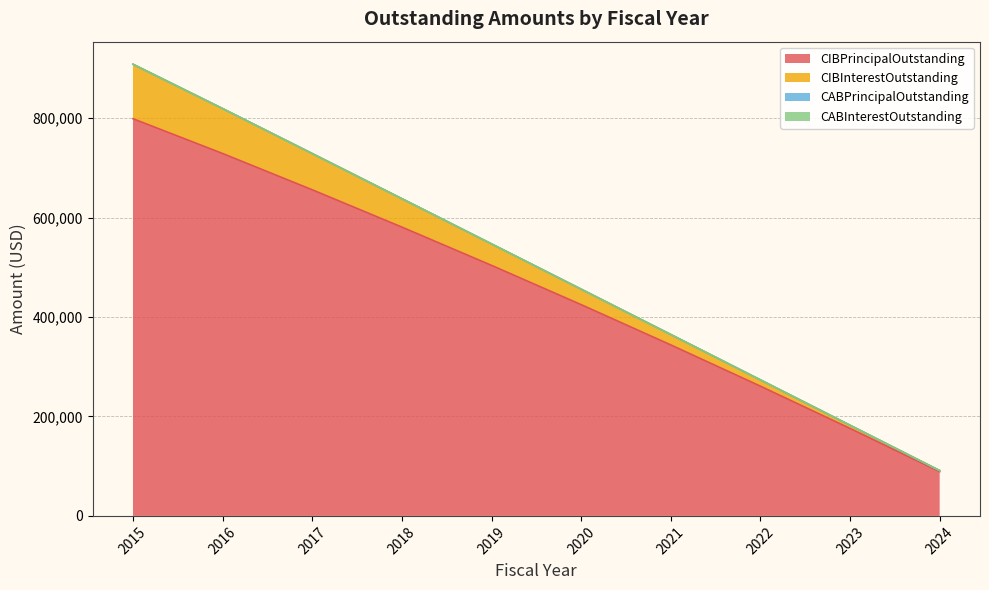

True or false: CIBPrincipalOutstanding and CIBInterestOutstanding intersect in this chart.

False